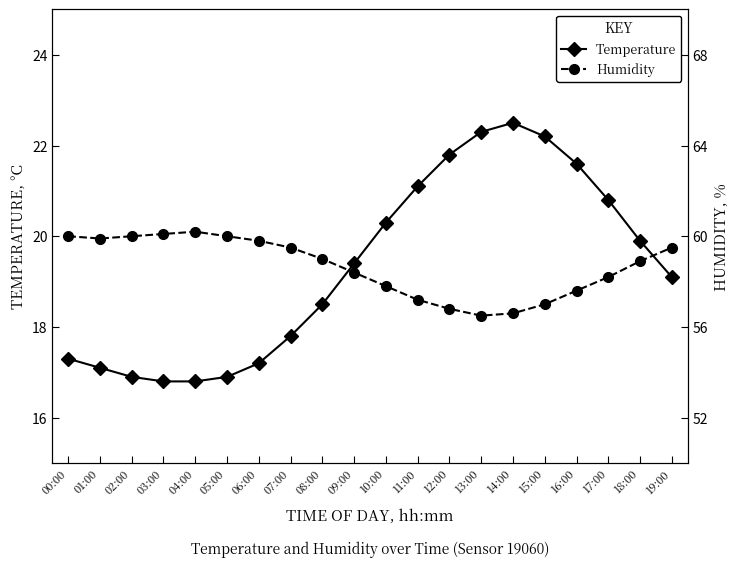

Which category has the highest value in the Temperature series?

14:00